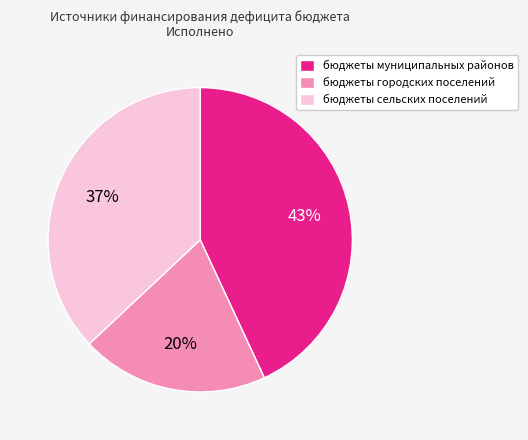

To the nearest percent, what is the combined percentage of бюджеты муниципальных районов and бюджеты городских поселений?

63%